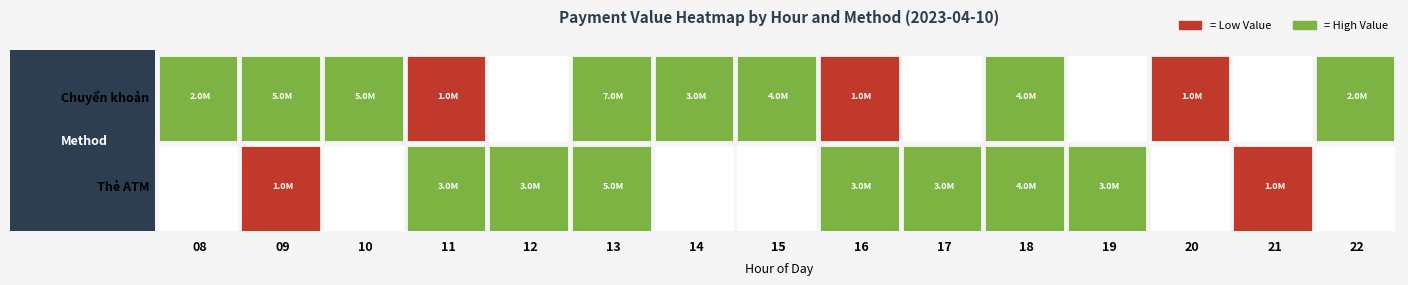

Is it true that Thẻ ATM equals 5394118 at 12?

False